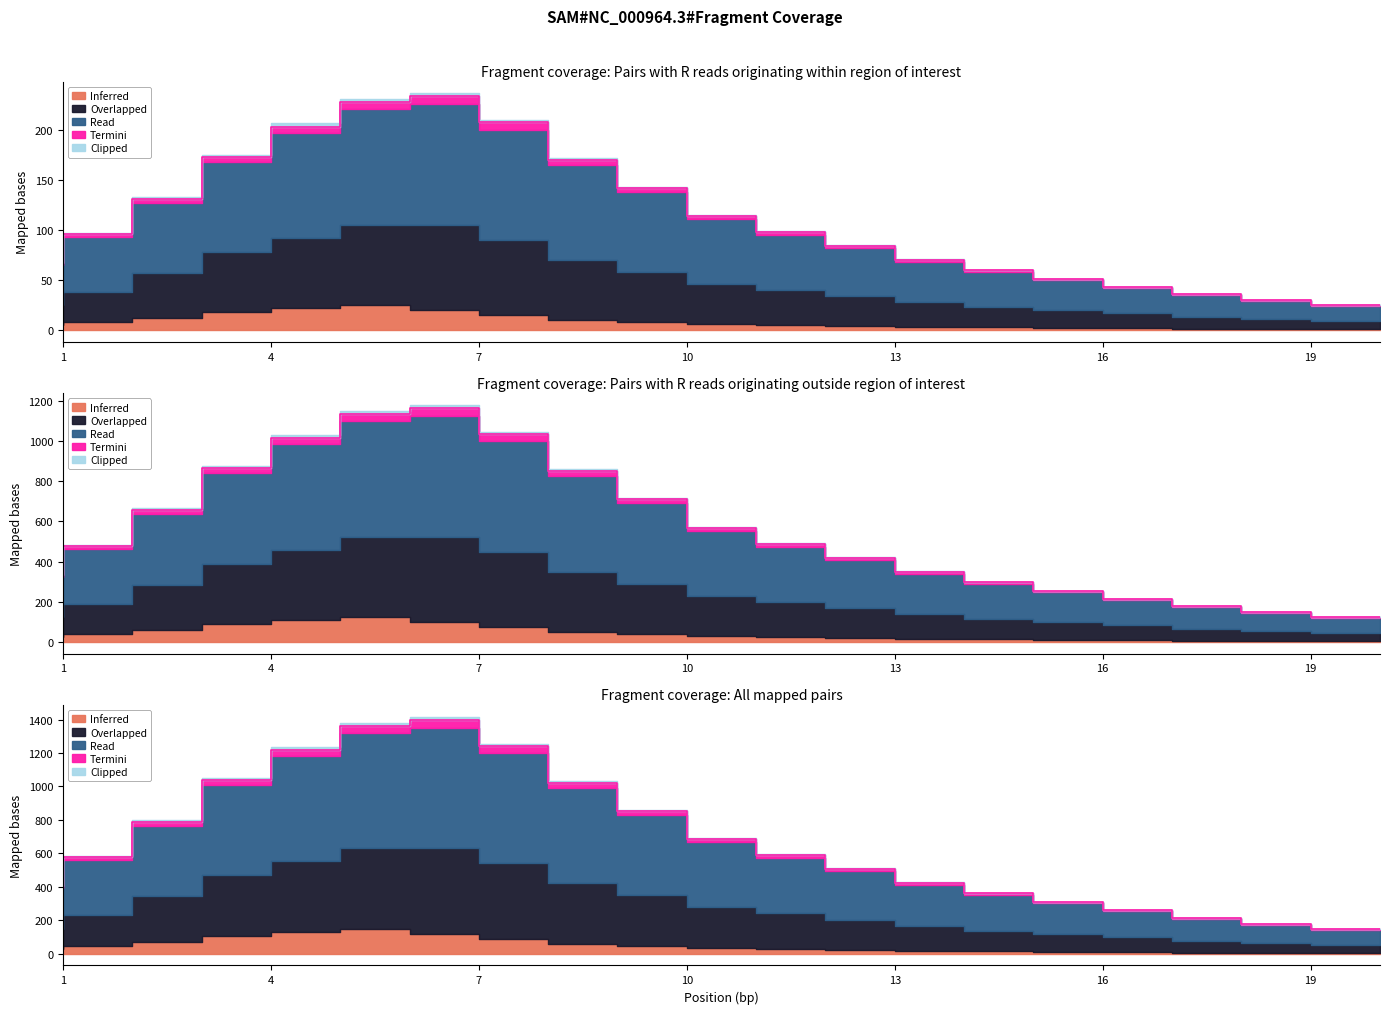

True or false: Read and Overlapped cross at least once.

False